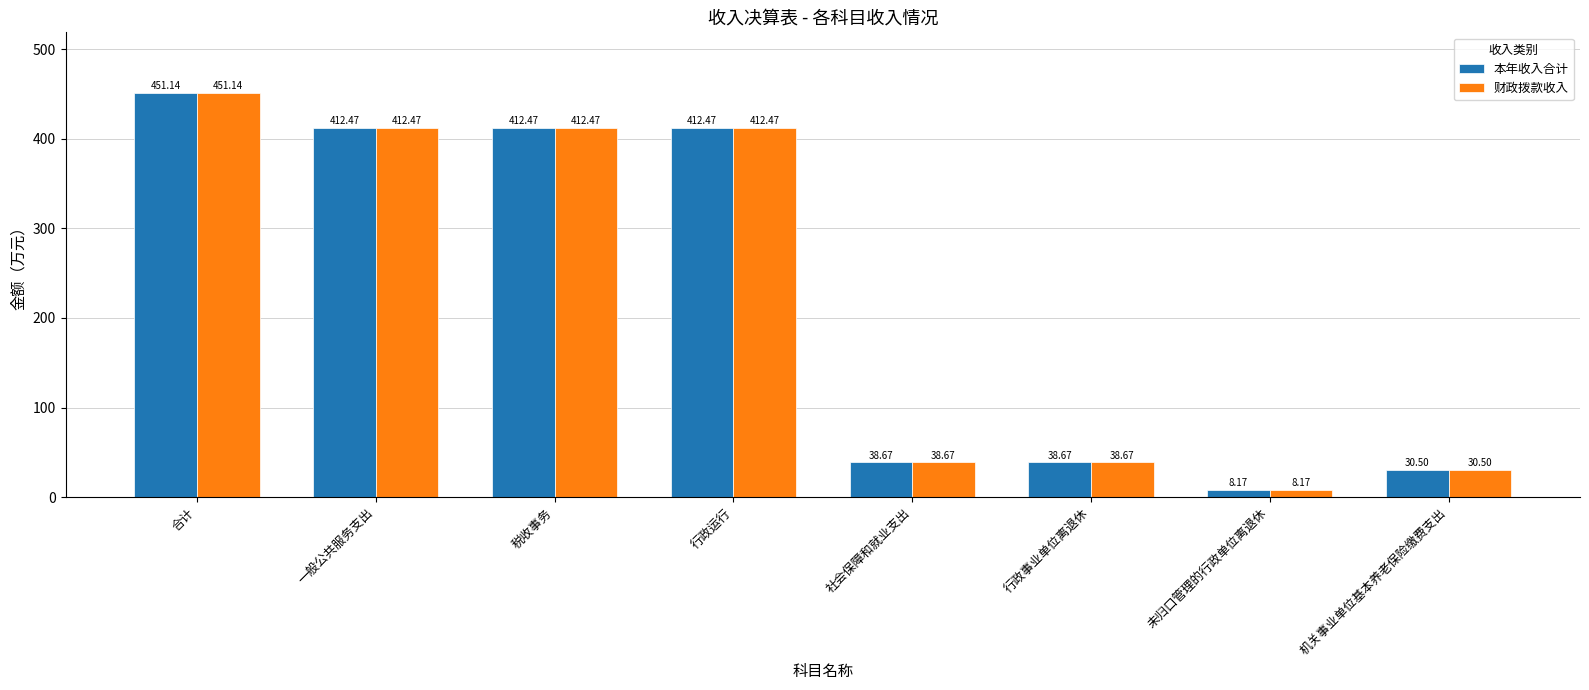

What is the value of the 财政拨款收入 bar at the 4th from the left?

412.5